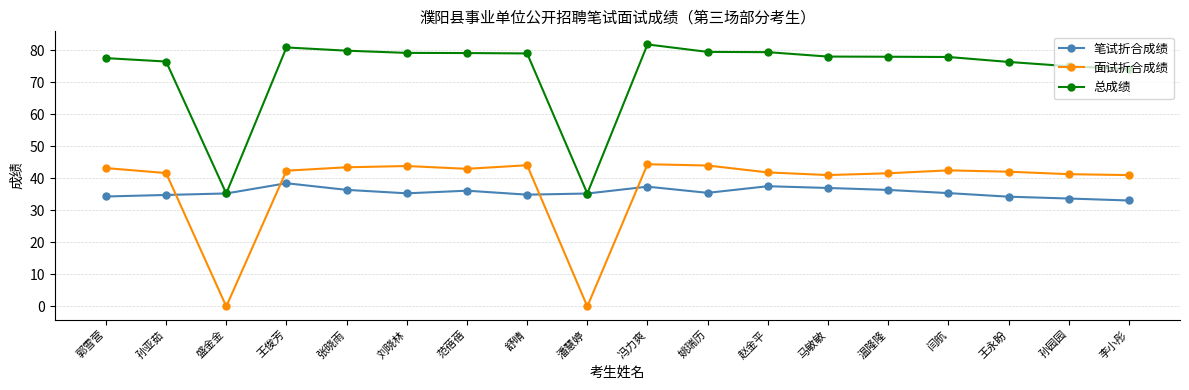

What is the difference between the maximum and second lowest values in the 笔试折合成绩 series?

4.8